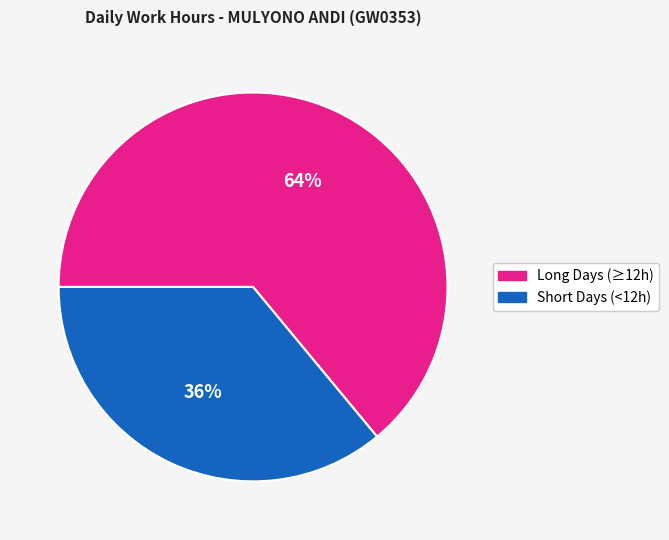

To the nearest percent, what is the average slice percentage?

50%